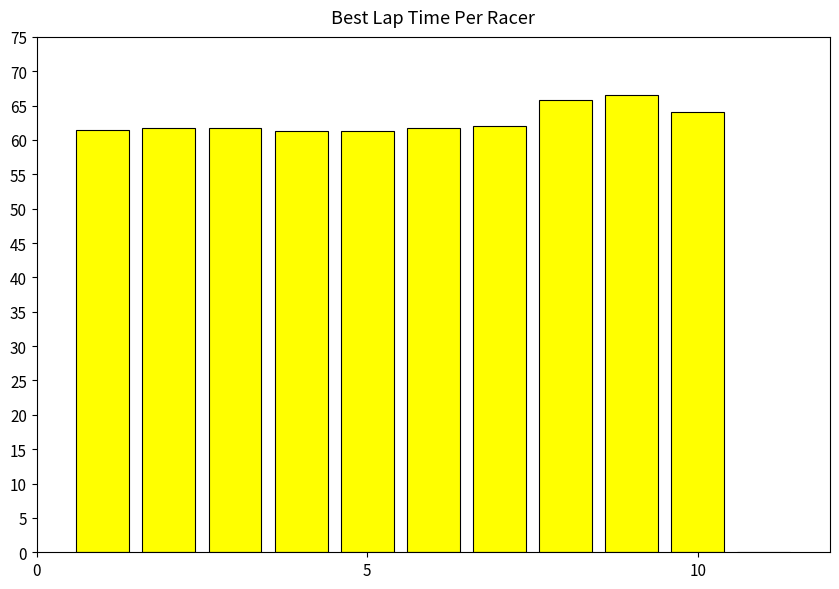

What is the maximum value shown in the chart?

66.6